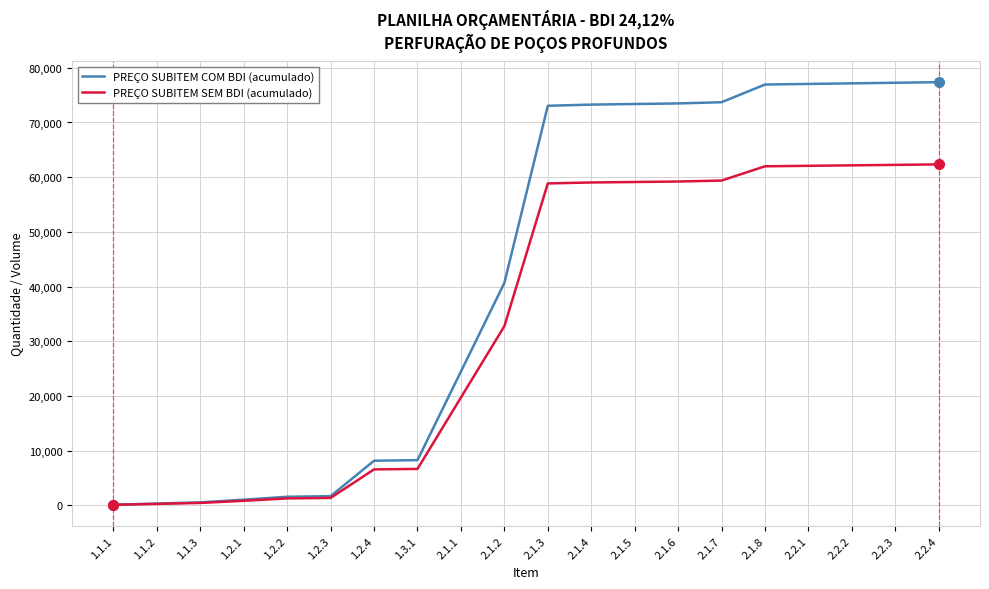

Is it true that PREÇO SUBITEM COM BDI (acumulado) equals 73375.4 at 2.1.5?

True